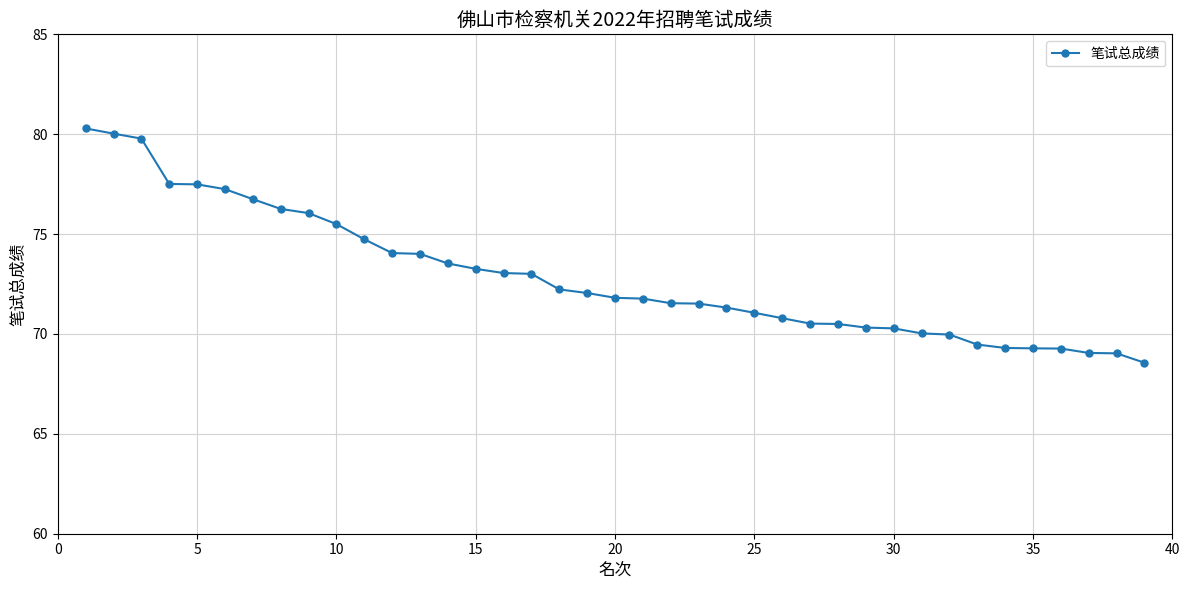

What is the value of the 14th point from the left?

73.5